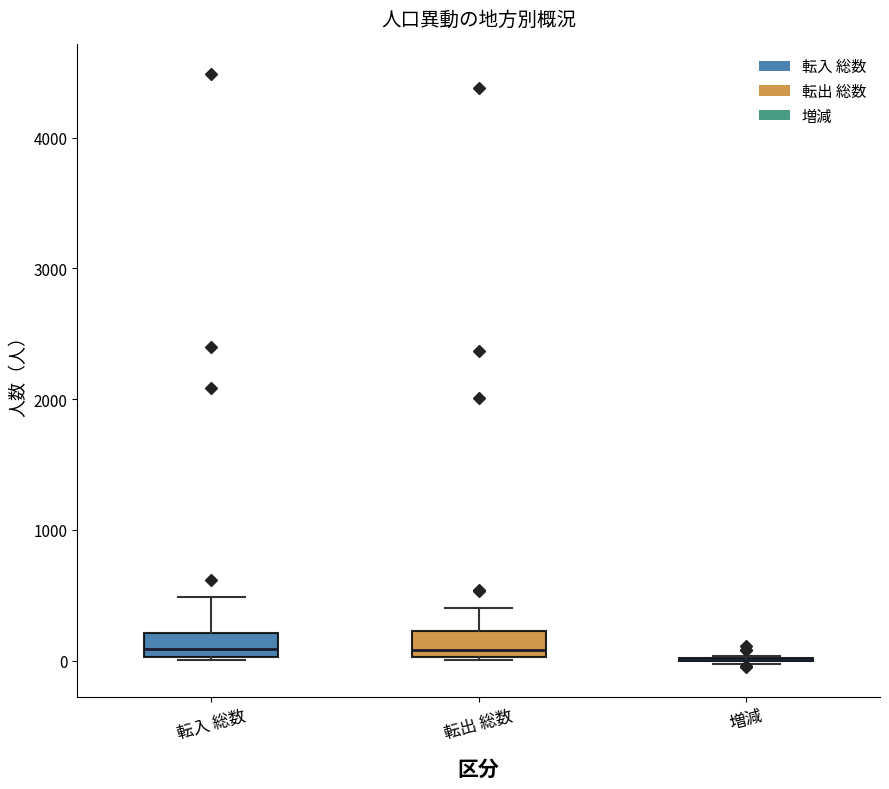

Reading left to right, transcribe this box plot: for each box, give where its median line is, the range the box spans, and where its two whiskers end, as read against the y-axis. The values are not printed on the chart, so give them approximately, as read against the axis.

転入 総数: median 100, box 0 to 200, whiskers 0 to 500
転出 総数: median 100, box 0 to 200, whiskers 0 to 400
増減: box collapsed to a line at 0, whiskers 0 to 0